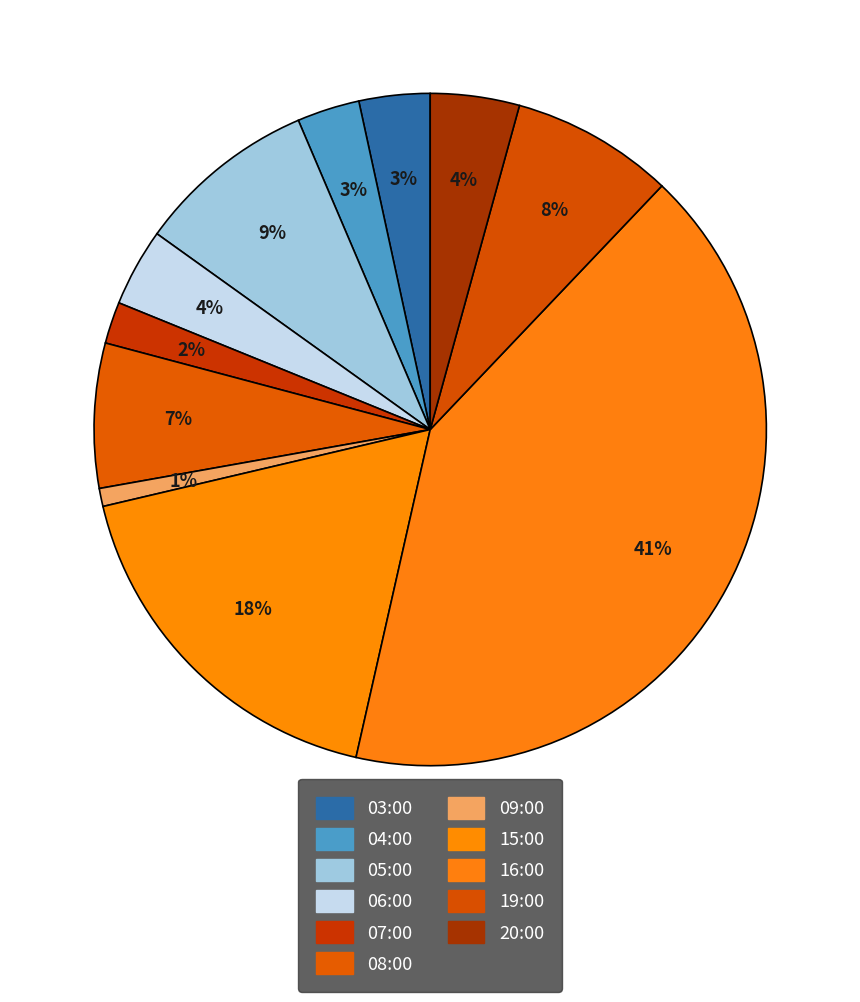

Rank the categories by value from lowest to highest.

09:00, 07:00, 04:00, 03:00, 06:00, 20:00, 08:00, 19:00, 05:00, 15:00, 16:00